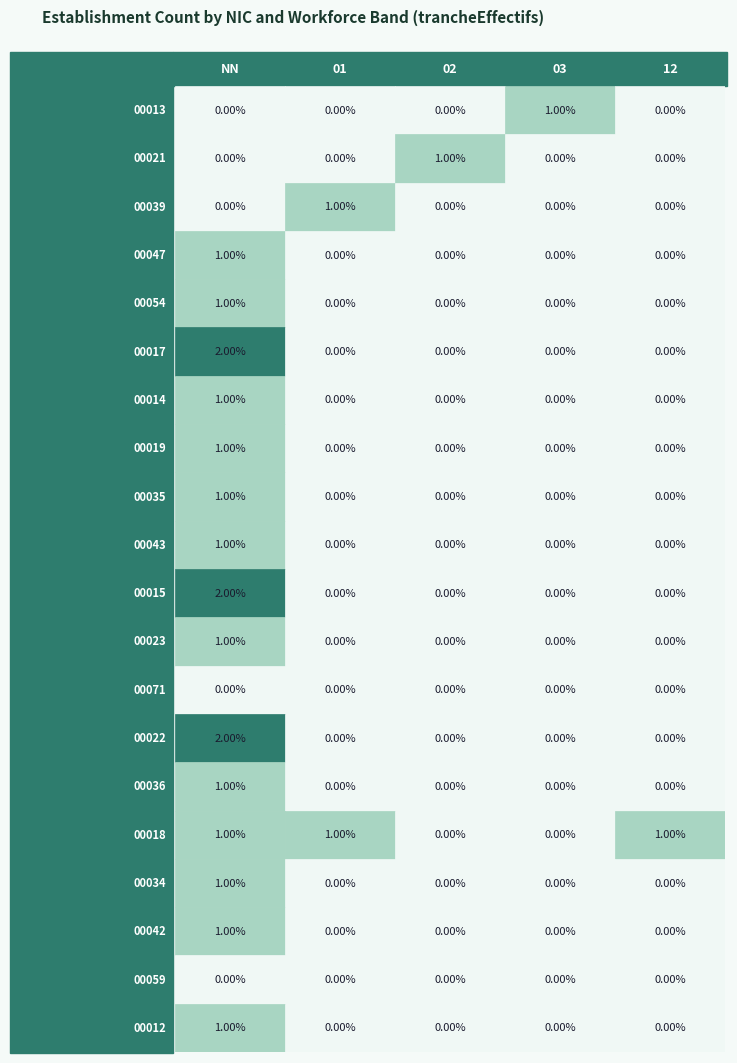

What is the sum of the 00017 values at 02 and NN?

2